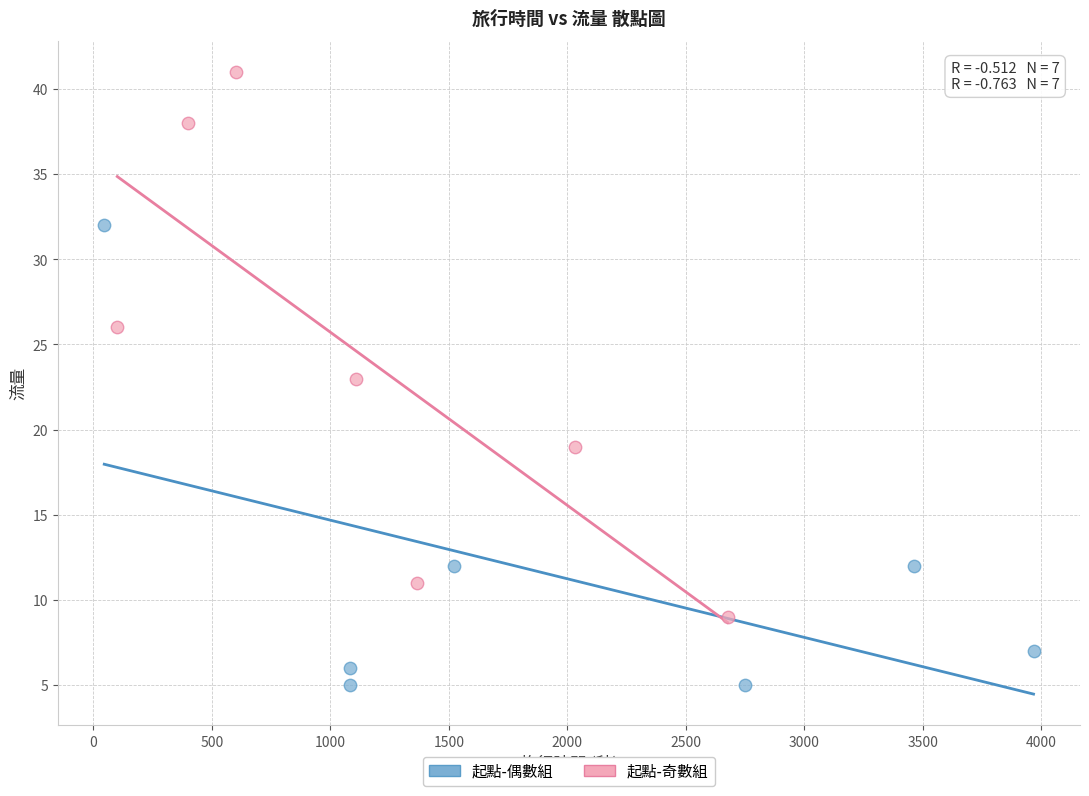

Which series reaches the minimum Y coordinate?

起點-偶數組